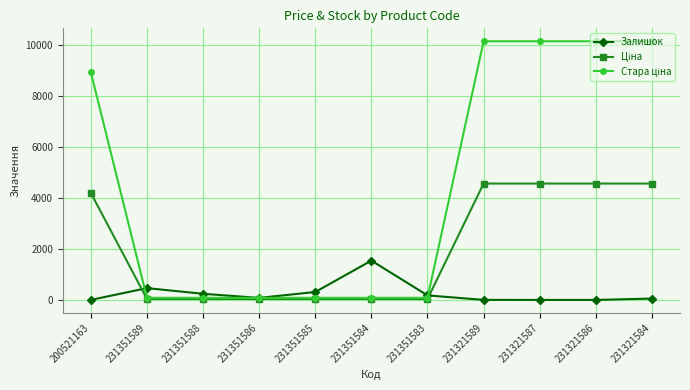

Which category has the highest value in the Залишок series?

231351584